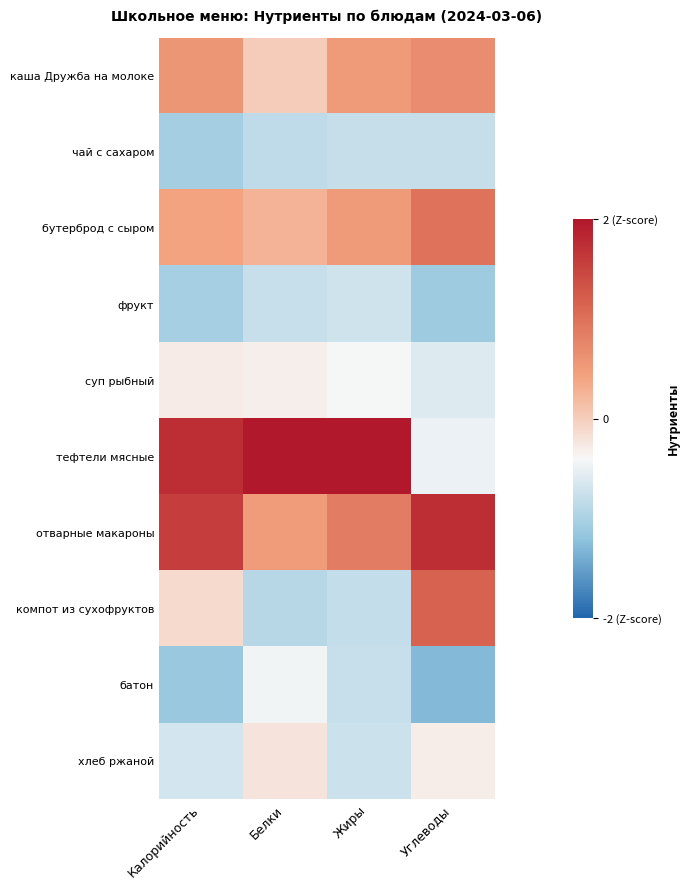

Reading right to left, extract all data points from this chart.

каша Дружба на молоке: Углеводы=0.7	Жиры=0.5	Белки=0.0	Калорийность=0.6
чай с сахаром: Углеводы=-0.8	Жиры=-0.8	Белки=-0.8	Калорийность=-1.0
бутерброд с сыром: Углеводы=1.0	Жиры=0.5	Белки=0.3	Калорийность=0.4
фрукт: Углеводы=-1.1	Жиры=-0.7	Белки=-0.8	Калорийность=-1.0
суп рыбный: Углеводы=-0.6	Жиры=-0.4	Белки=-0.3	Калорийность=-0.3
тефтели мясные: Углеводы=-0.5	Жиры=2.4	Белки=2.7	Калорийность=1.8
отварные макароны: Углеводы=1.8	Жиры=0.8	Белки=0.5	Калорийность=1.6
компот из сухофруктов: Углеводы=1.2	Жиры=-0.8	Белки=-0.9	Калорийность=-0.1
батон: Углеводы=-1.3	Жиры=-0.8	Белки=-0.4	Калорийность=-1.1
хлеб ржаной: Углеводы=-0.3	Жиры=-0.7	Белки=-0.2	Калорийность=-0.7